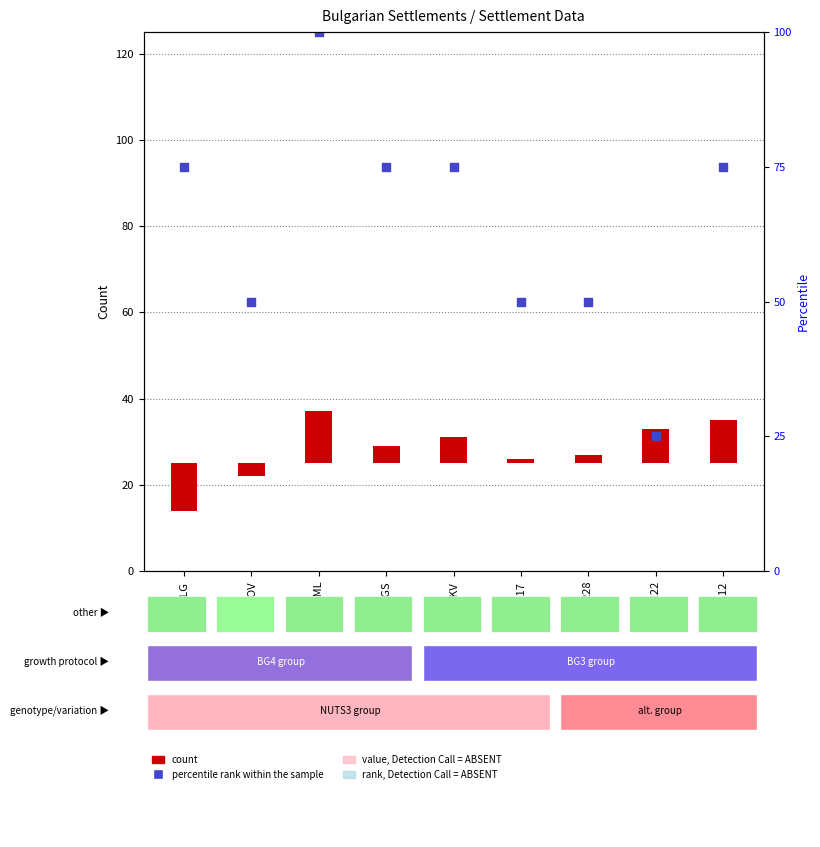

Which series has the widest spread of Y values?

percentile rank within the sample